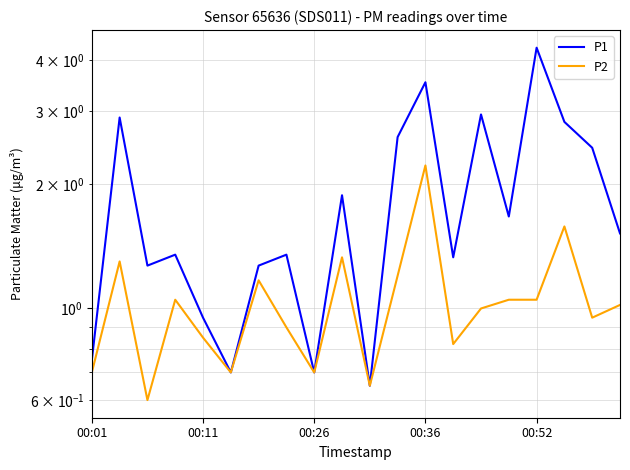

Reading left to right, extract all data points from this chart.

P1: 0.8	2.9	1.3	1.4	0.9	0.7	1.3	1.4	0.7	1.9	0.7	2.6	3.5	1.3	3.0	1.7	4.3	2.8	2.5	1.5
P2: 0.7	1.3	0.6	1.1	0.8	0.7	1.2	0.9	0.7	1.3	0.7	1.2	2.2	0.8	1.0	1.1	1.1	1.6	0.9	1.0